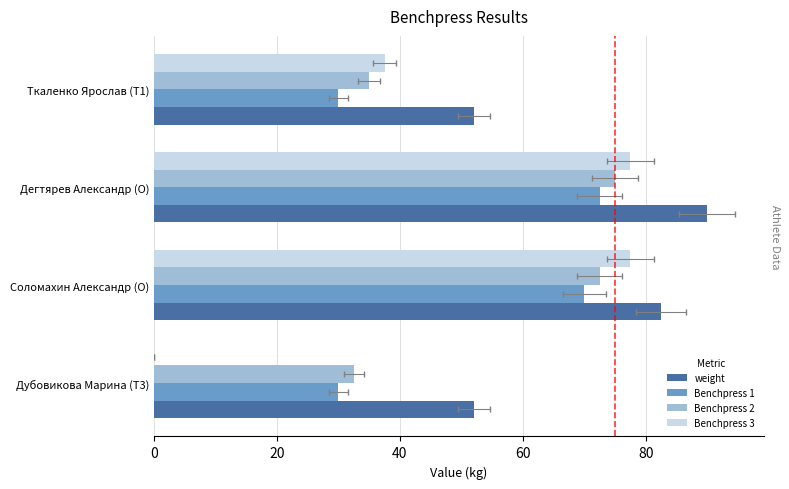

What is the difference between the Benchpress 1 values at Дегтярев Александр (O) and Ткаленко Ярослав (T1)?

42.5